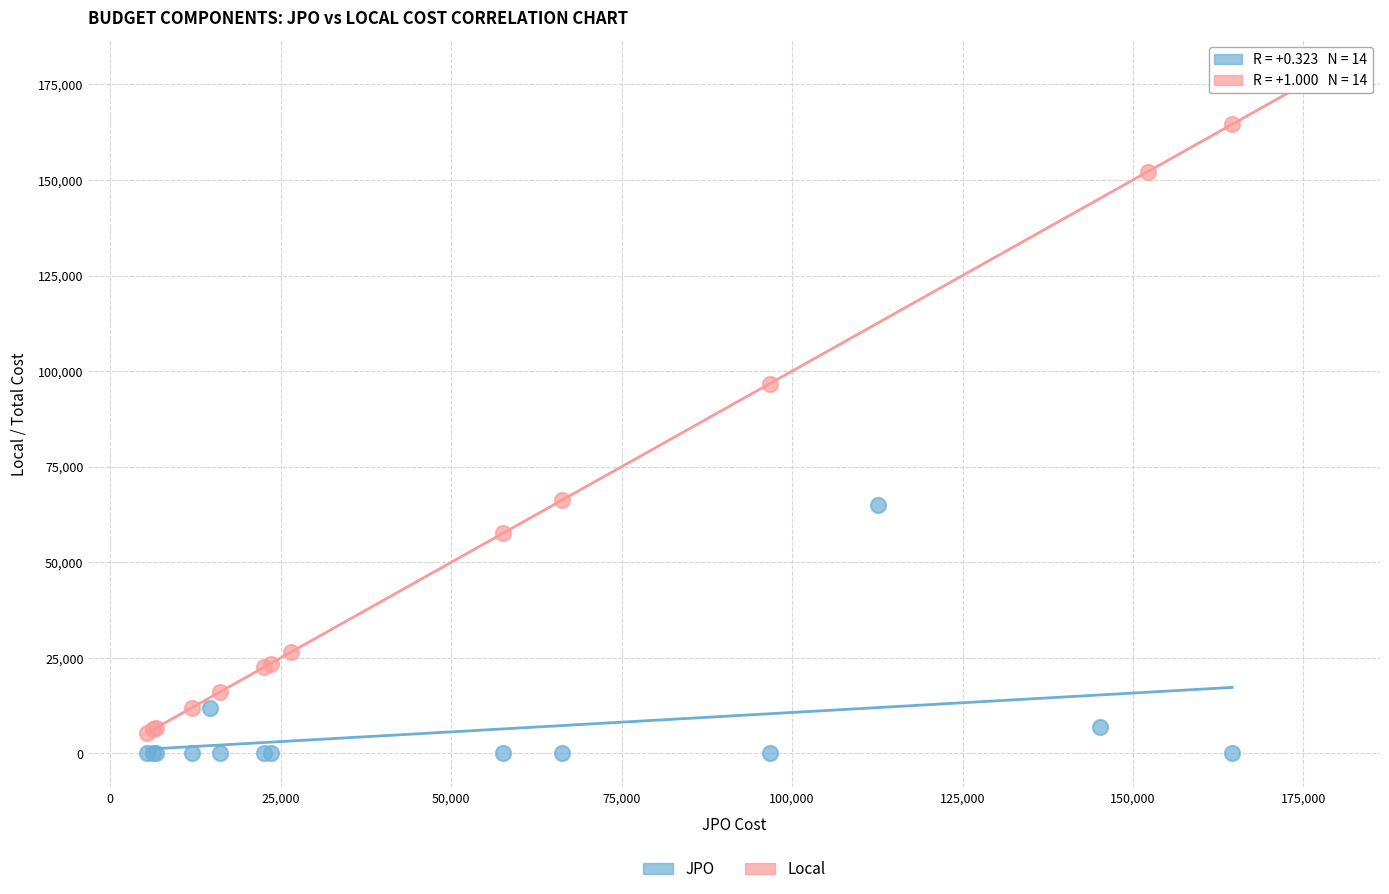

Which series contains the highest Y value?

Local